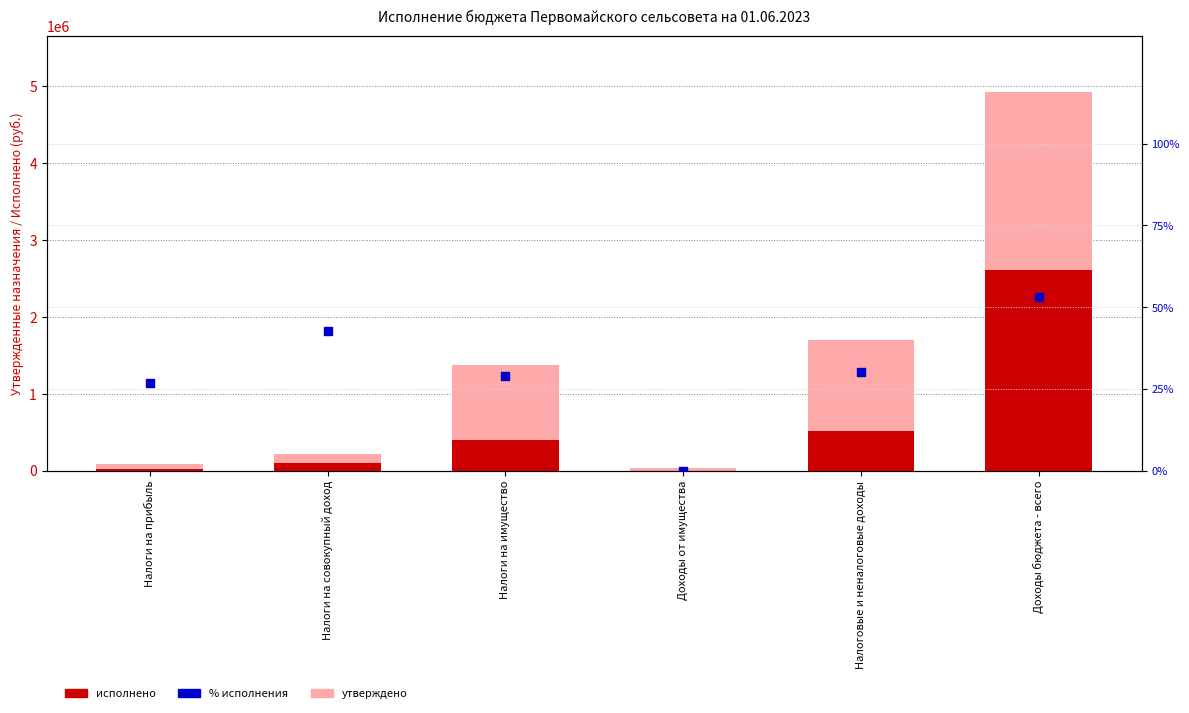

What is the total value across all series at Налоговые и неналоговые доходы?

2216362.6